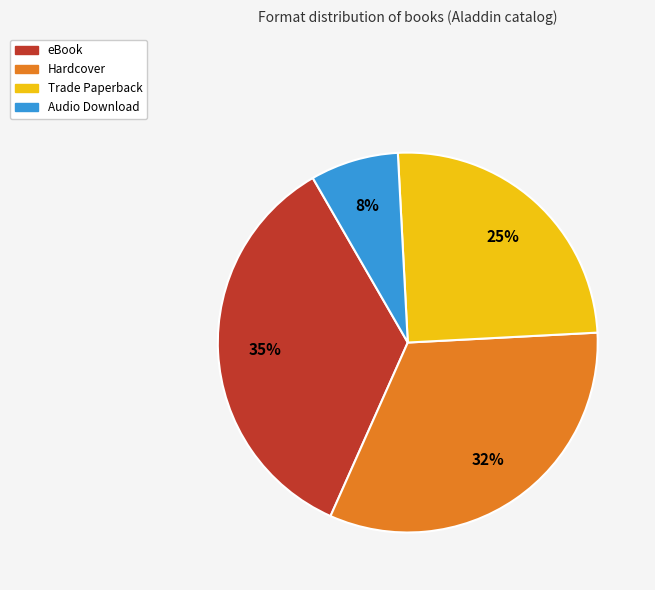

What percentage is the Trade Paperback slice, to the nearest percent?

25%